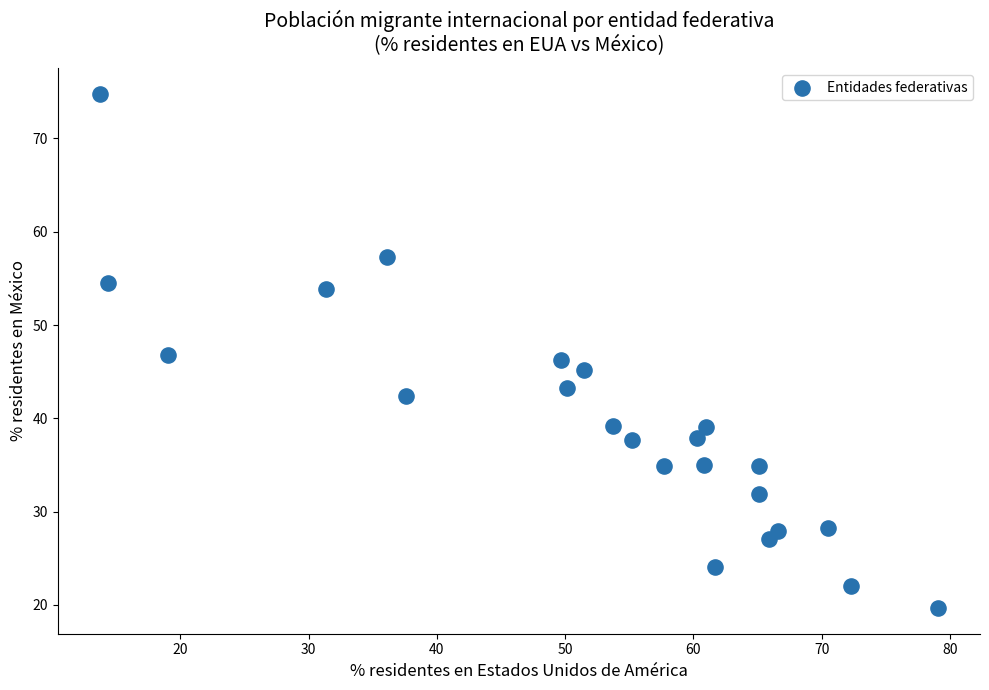

What is the range of X values (max minus min)?

65.3